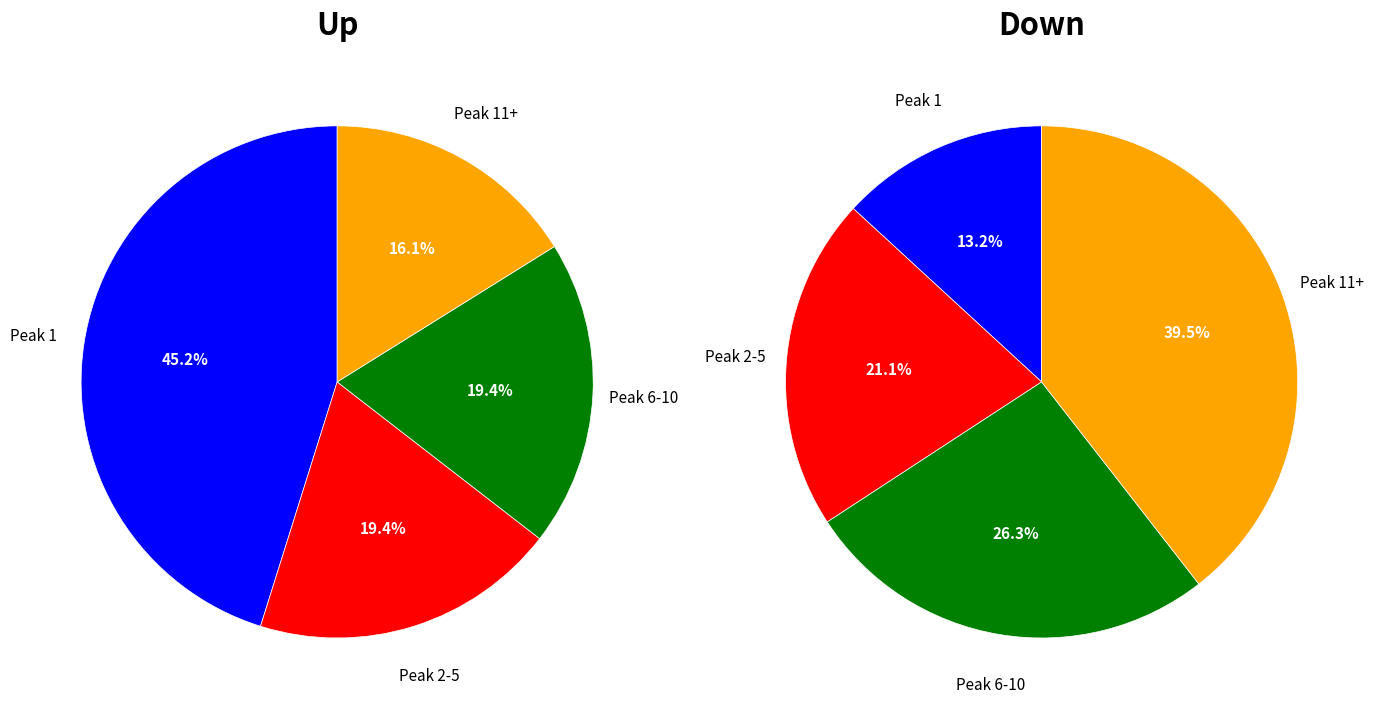

What is the smallest slice in the pie chart?

down